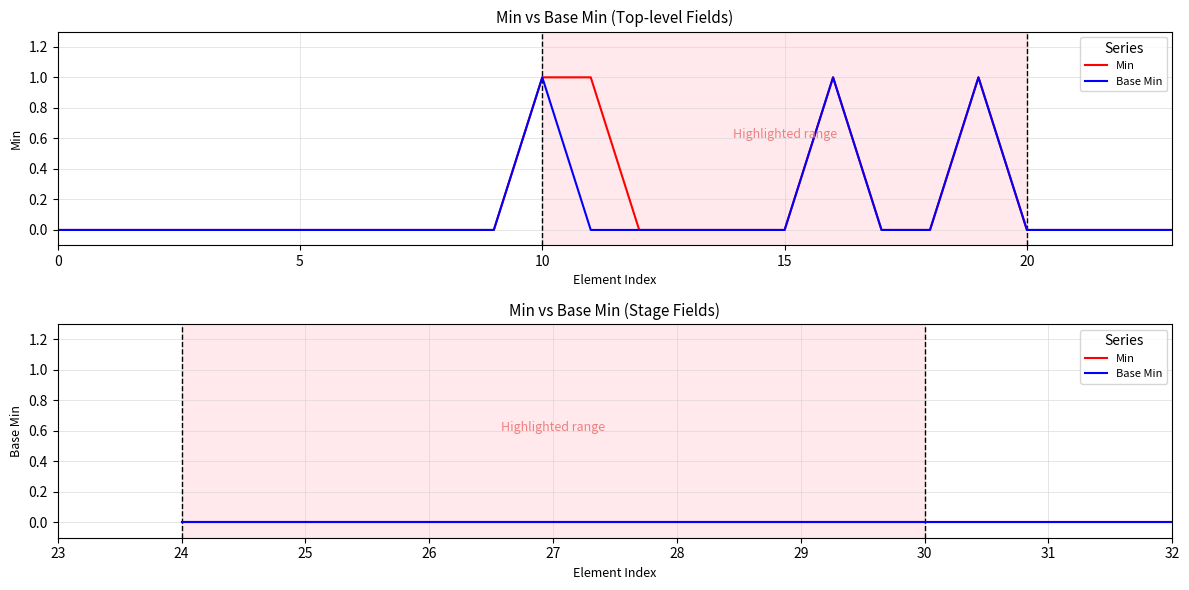

How many values in the Min series exceed 0?

4